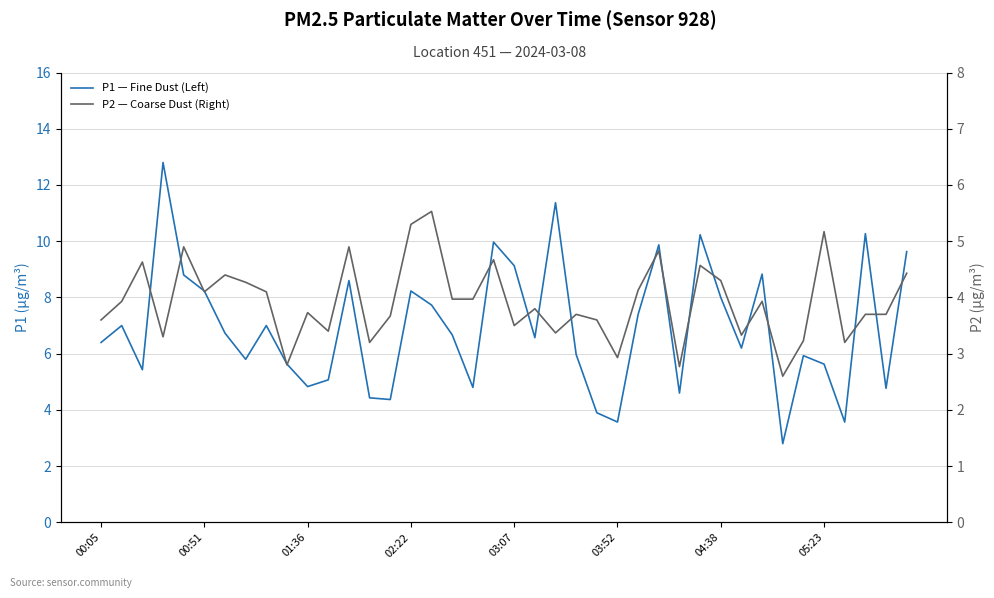

The value of P1 — Fine Dust (Left) at 9 is 5.6. True or false?

True